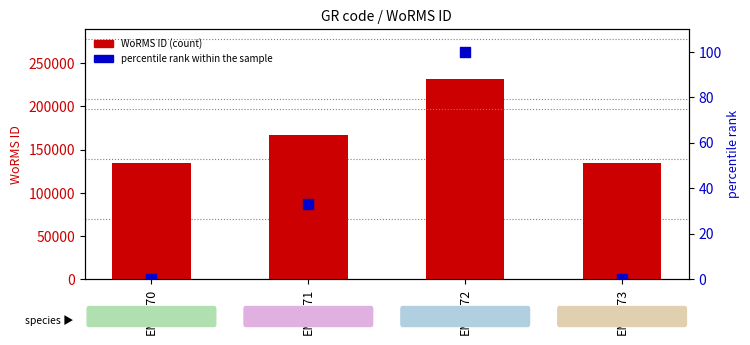

Which series contains the highest Y value?

WoRMS ID